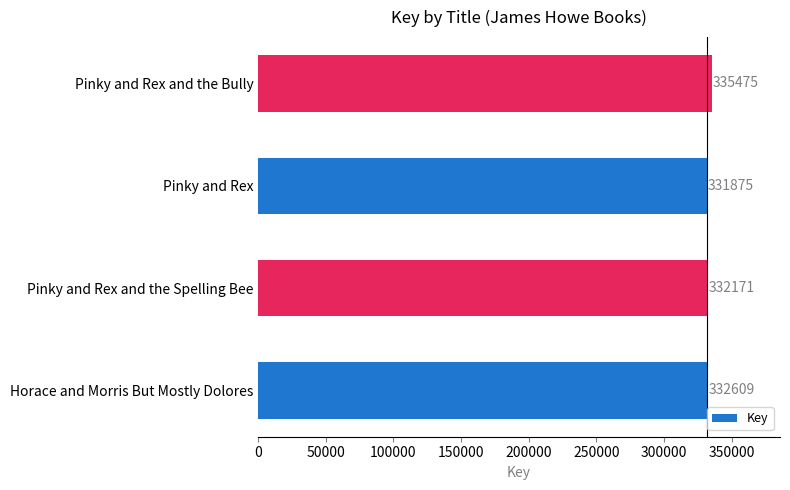

What is the smallest value displayed?

331875